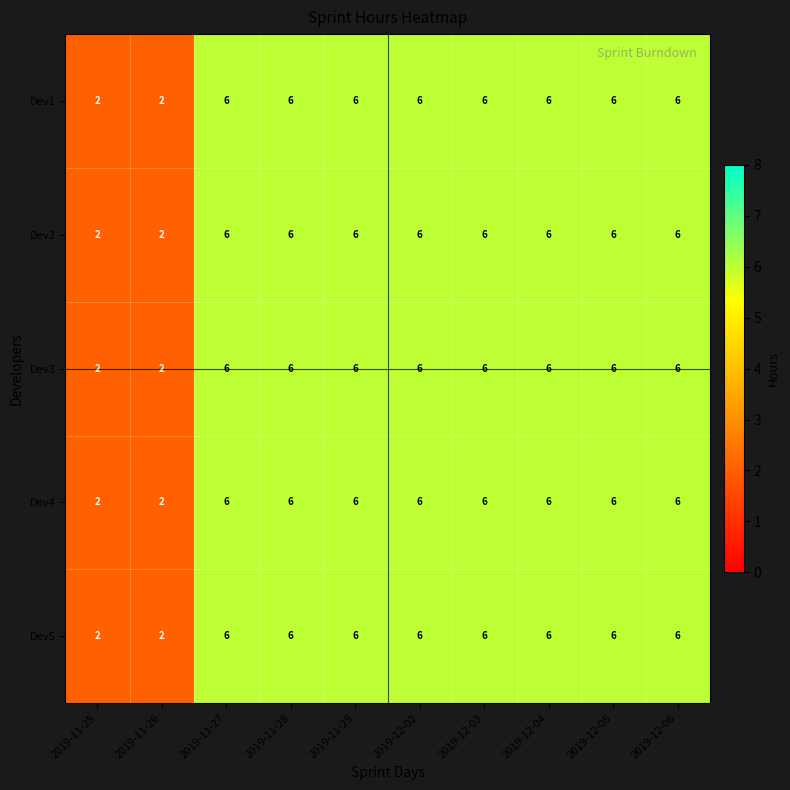

How many values in the Dev3 series are below 6?

2